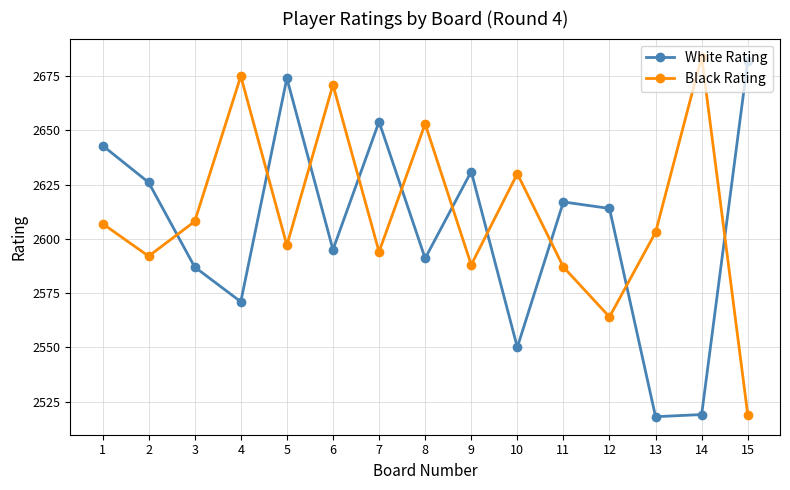

Is this an area chart (filled region under the line)?

No